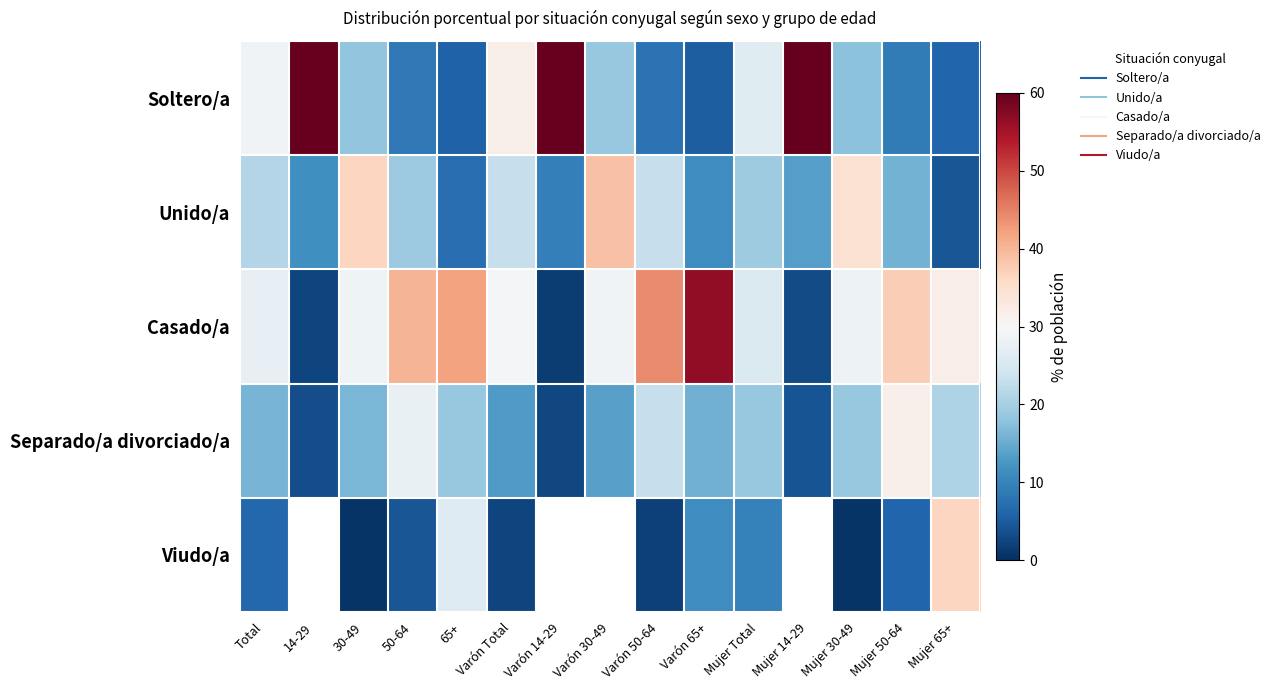

Is it true that Unido/a equals 19.4 at Mujer Total?

True